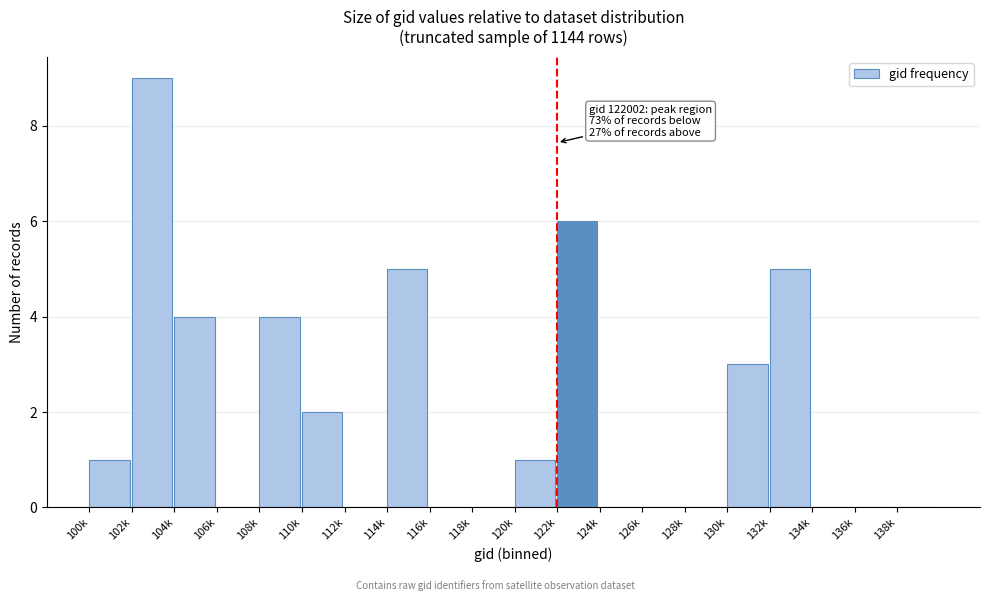

Reading left to right, transcribe all the data shown in this chart.

100k=1	102k=9	104k=4	106k=0	108k=4	110k=2	112k=0	114k=5	116k=0	118k=0	120k=1	122k=6	124k=0	126k=0	128k=0	130k=3	132k=5	134k=0	136k=0	138k=0